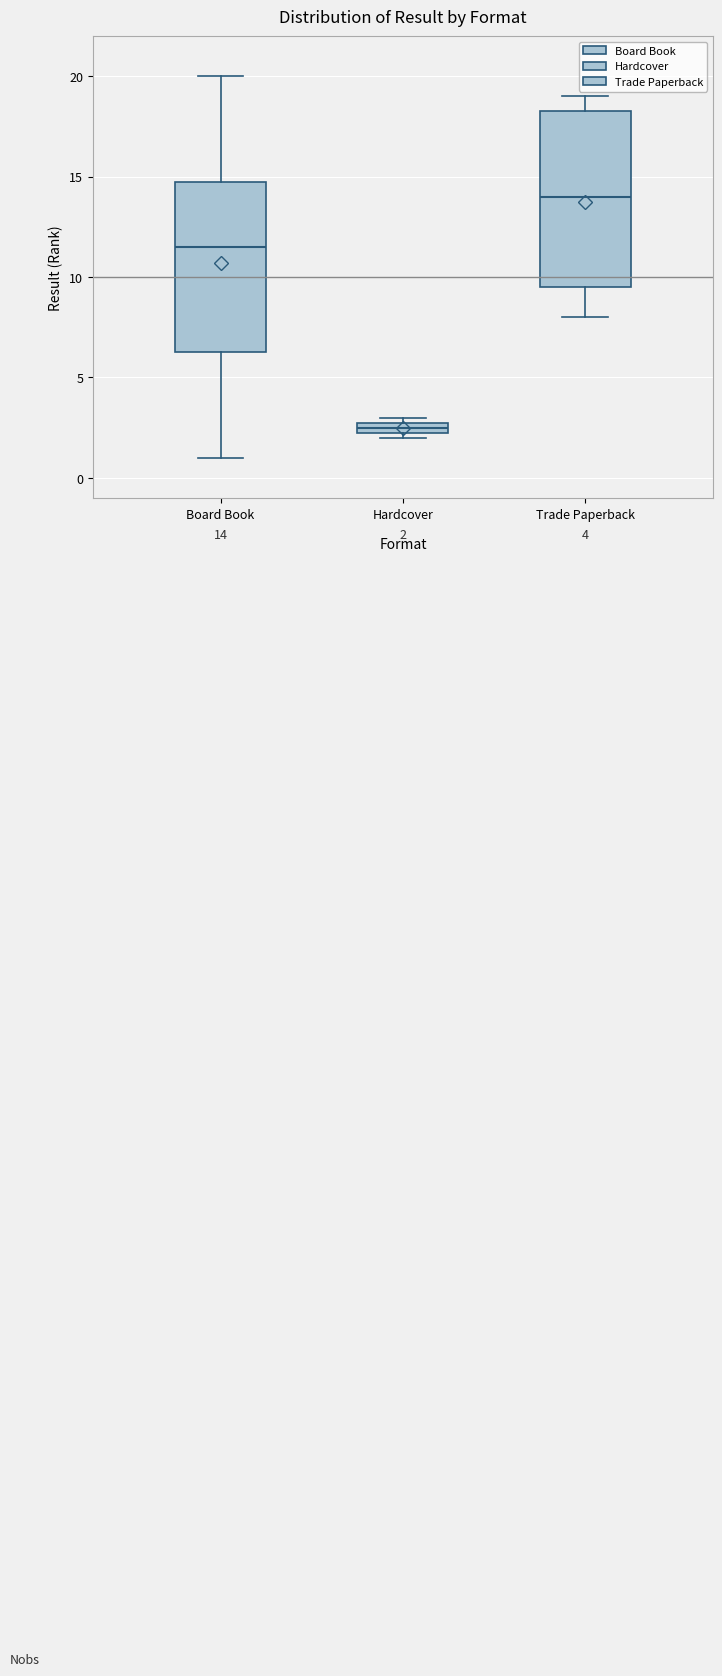

Which box has the highest median line?

Trade Paperback